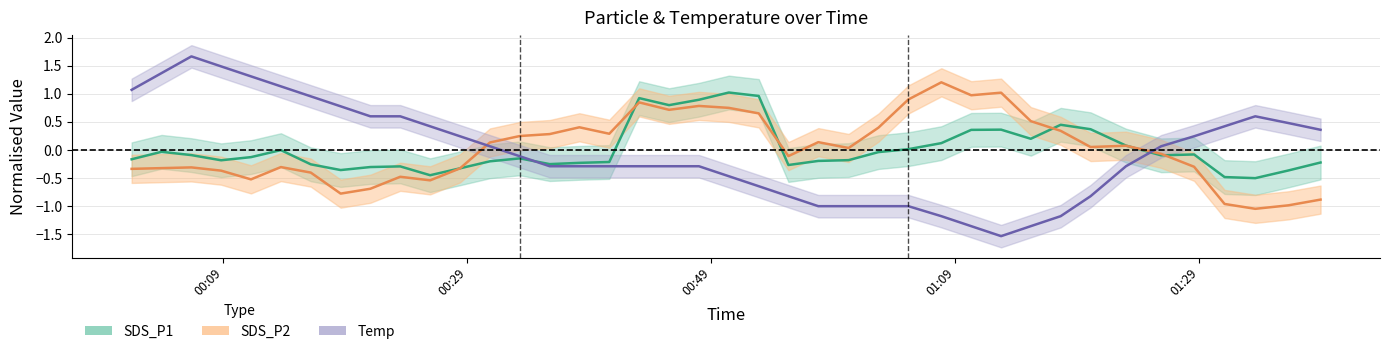

Count the number of categories in the chart.

40